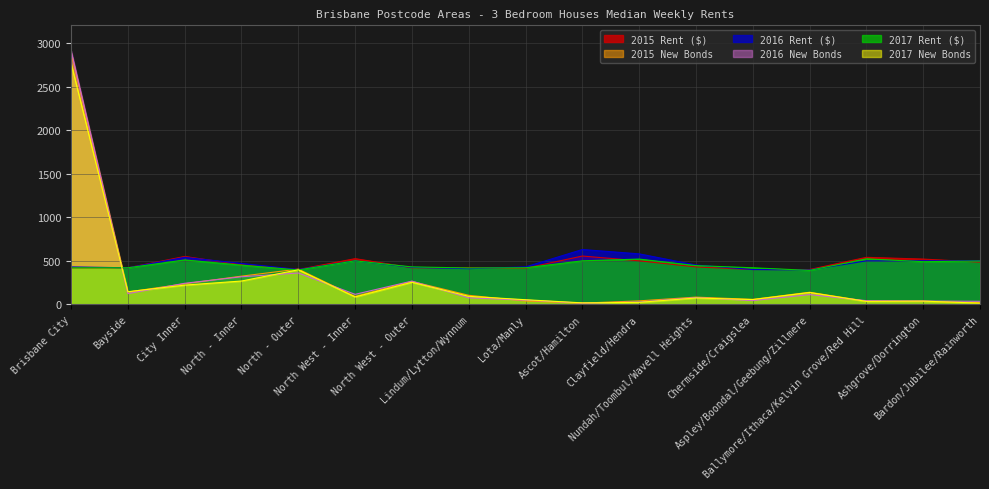

The value of 2016 Rent ($) at Bayside is 723. True or false?

False